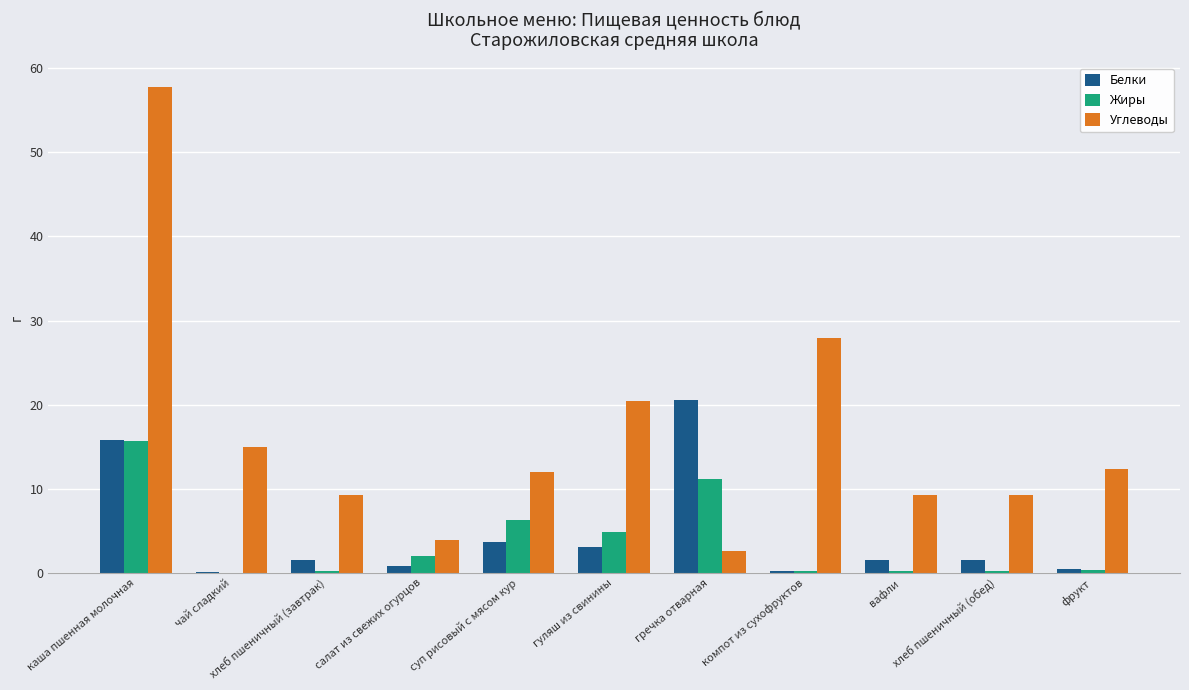

Which series has the largest total across all categories?

Углеводы